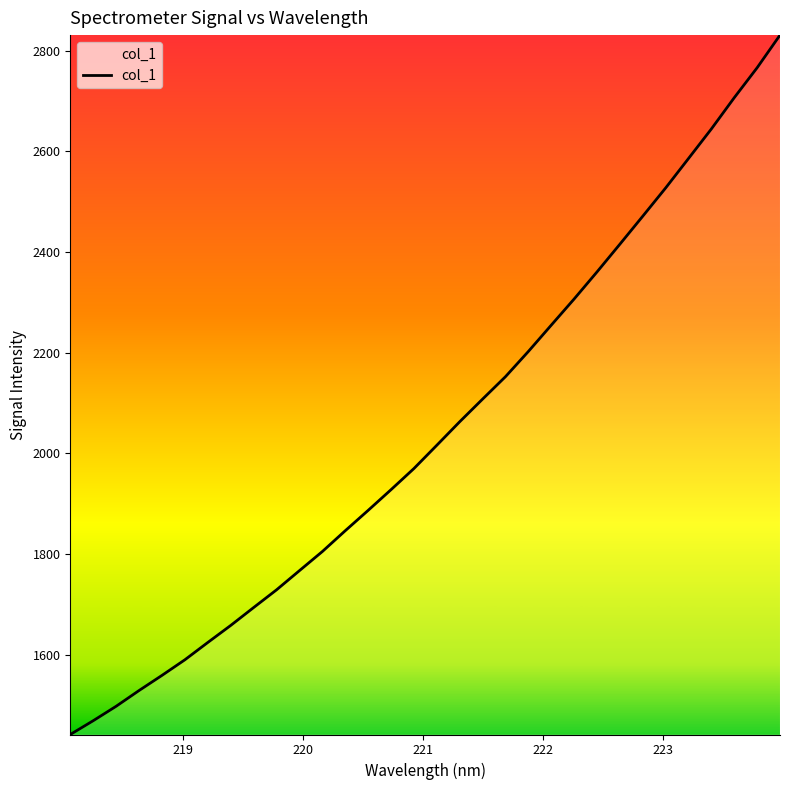

What is the smallest value displayed?

1441.9